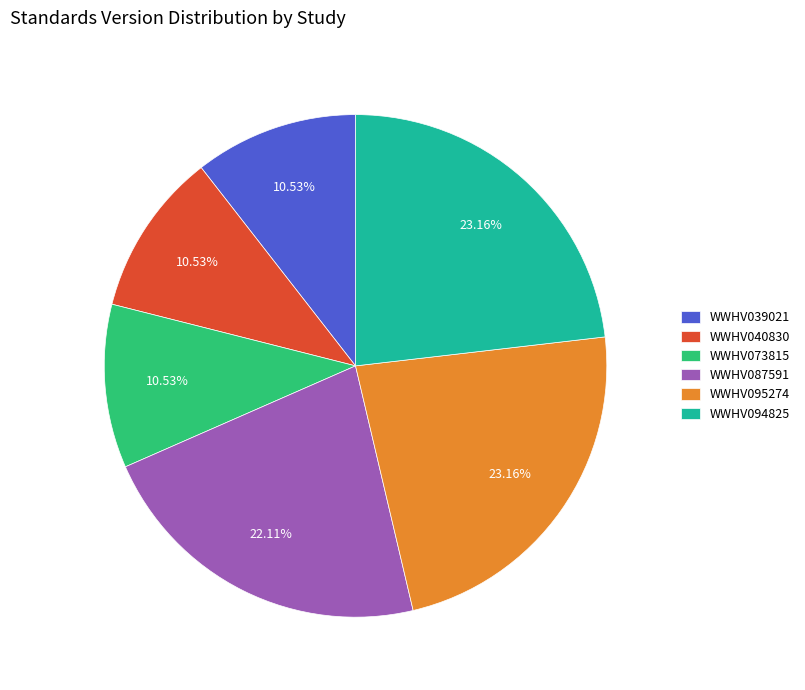

Which has a higher value, WWHV040830 or WWHV094825?

WWHV094825